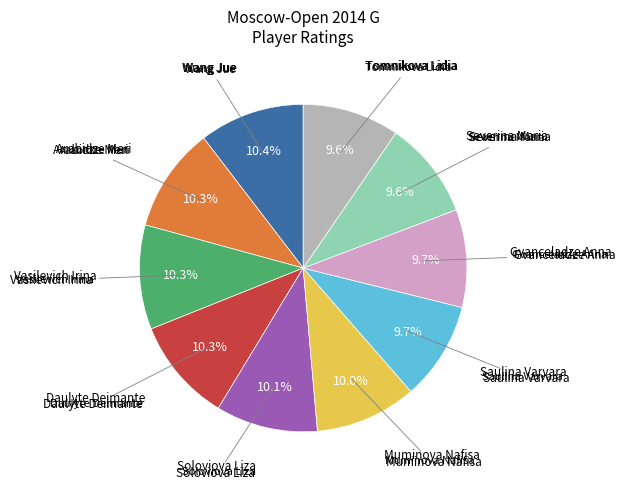

Does Wang Jue account for over 50% of the chart?

No